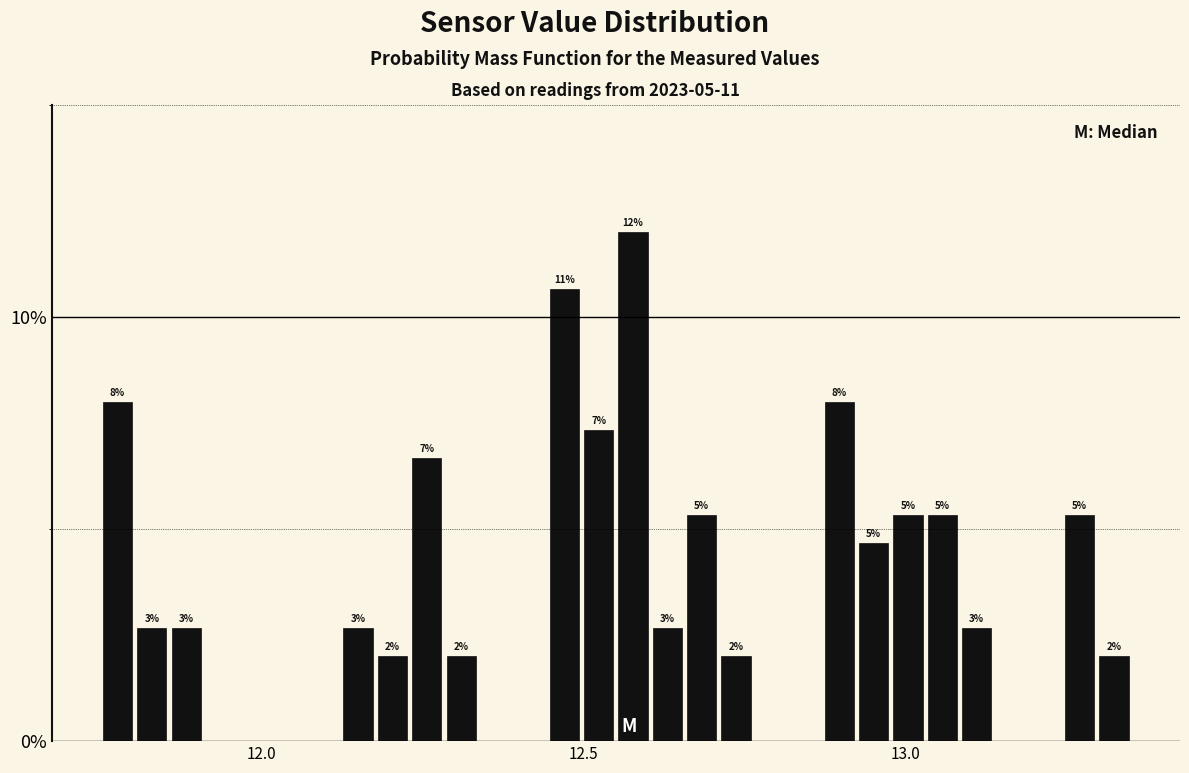

Around what value on the x-axis is the tallest bar? Give the approximate position of its centre, as read against the axis.

12.60